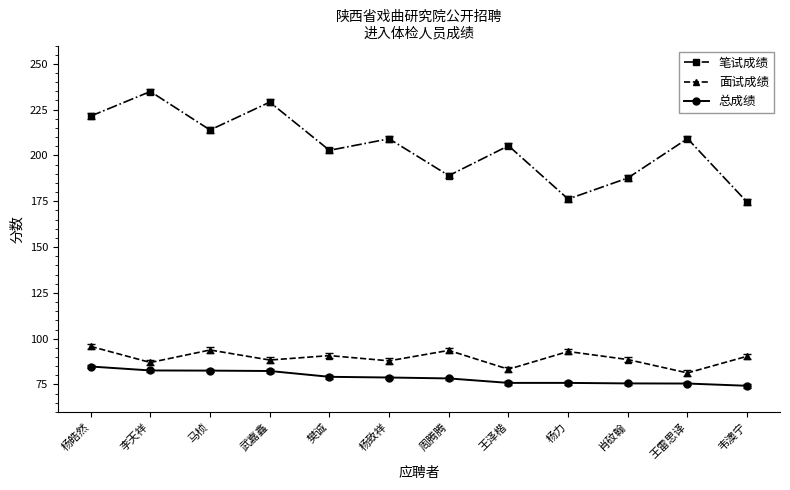

The value of 笔试成绩 at 周腾腾 is 189.0. True or false?

True